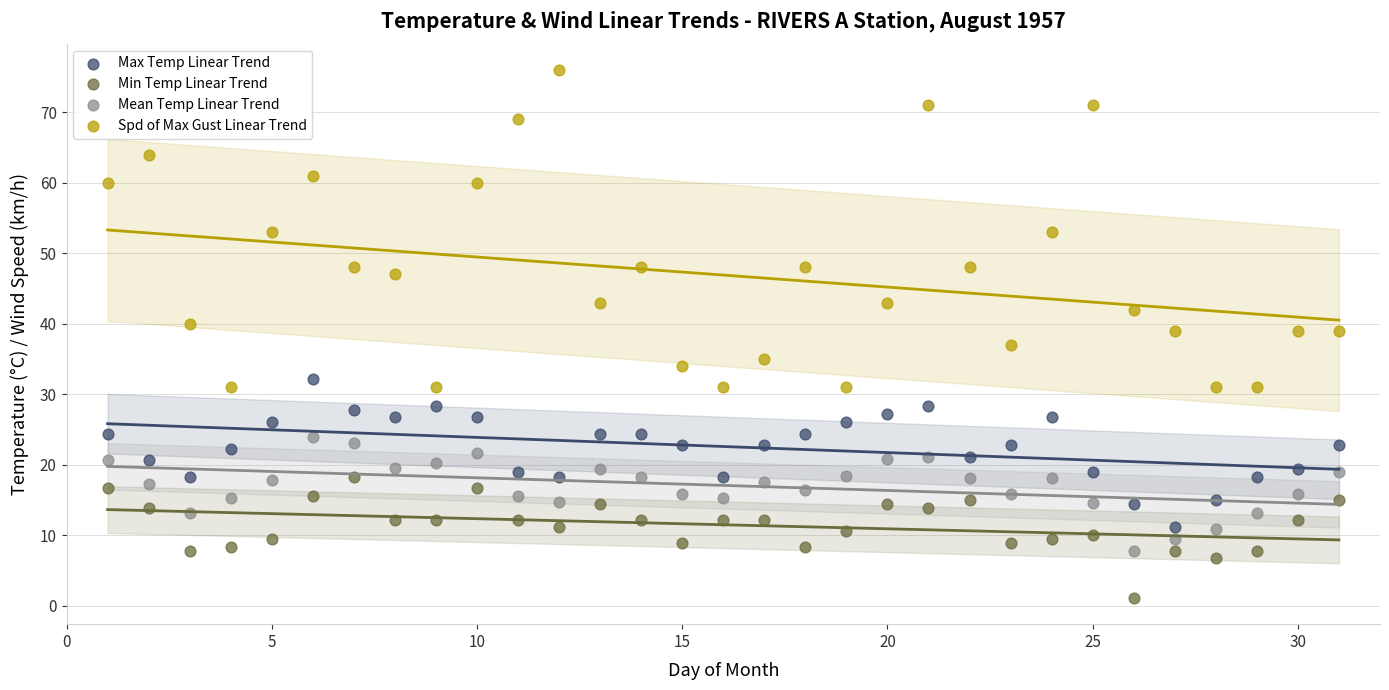

Which series contains the lowest Y value?

Min Temp Linear Trend